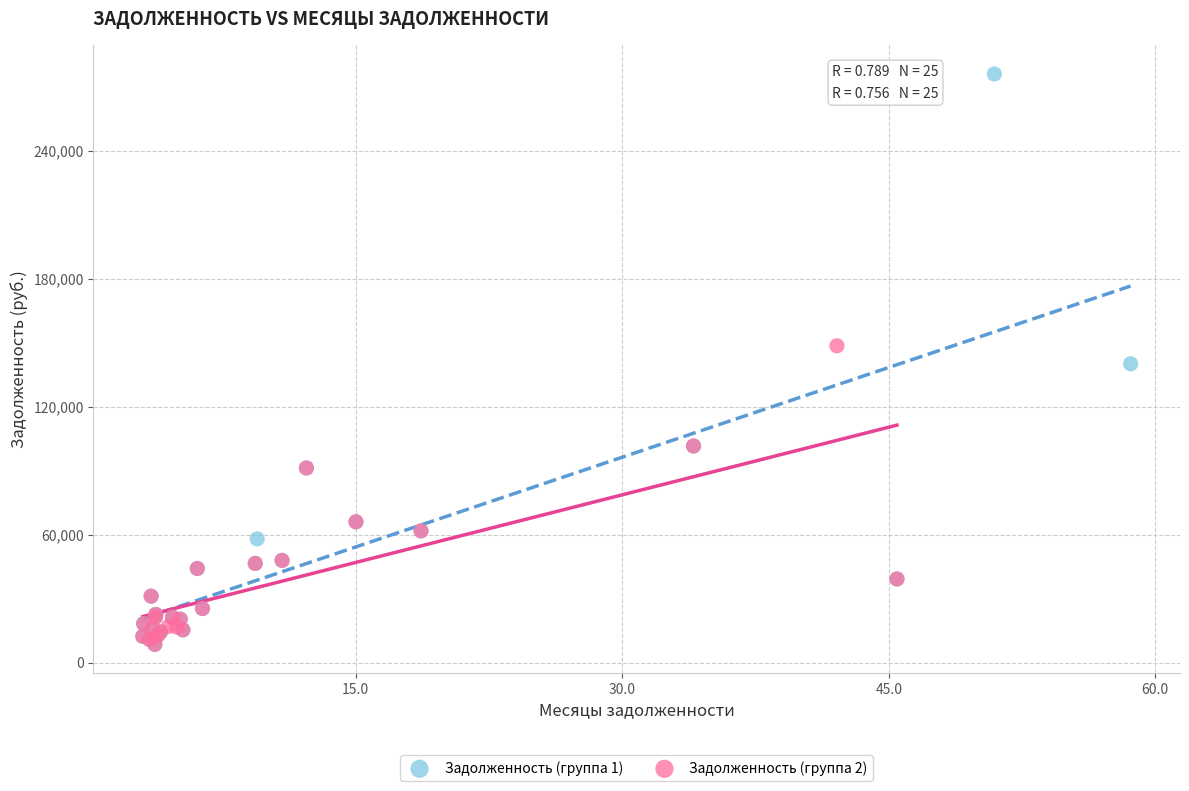

Which series contains the highest Y value?

Задолженность (группа 1)